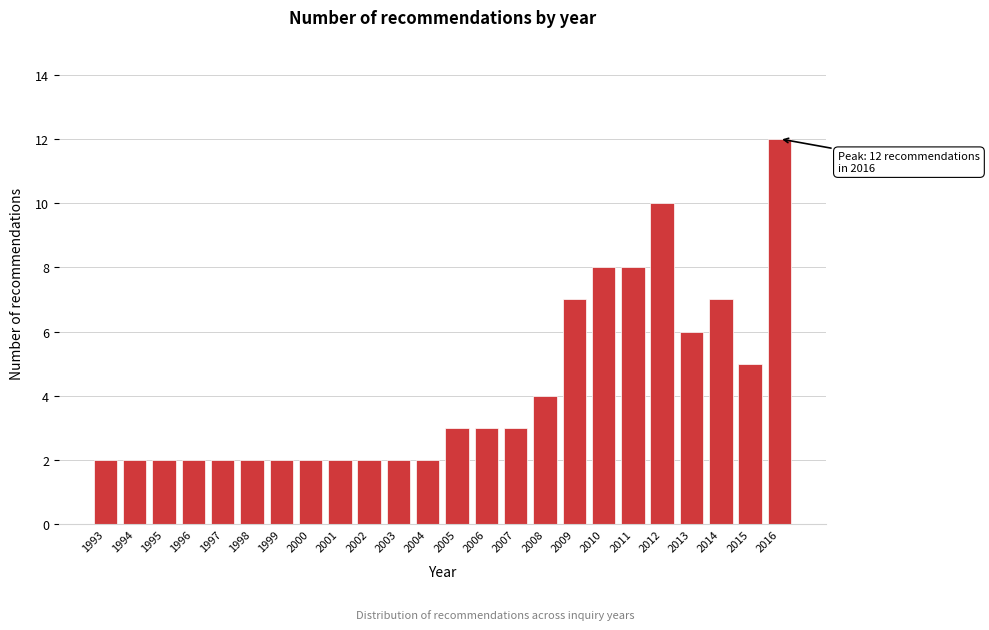

Reading left to right, what are all the values shown in this chart?

2	2	2	2	2	2	2	2	2	2	2	2	3	3	3	4	7	8	8	10	6	7	5	12